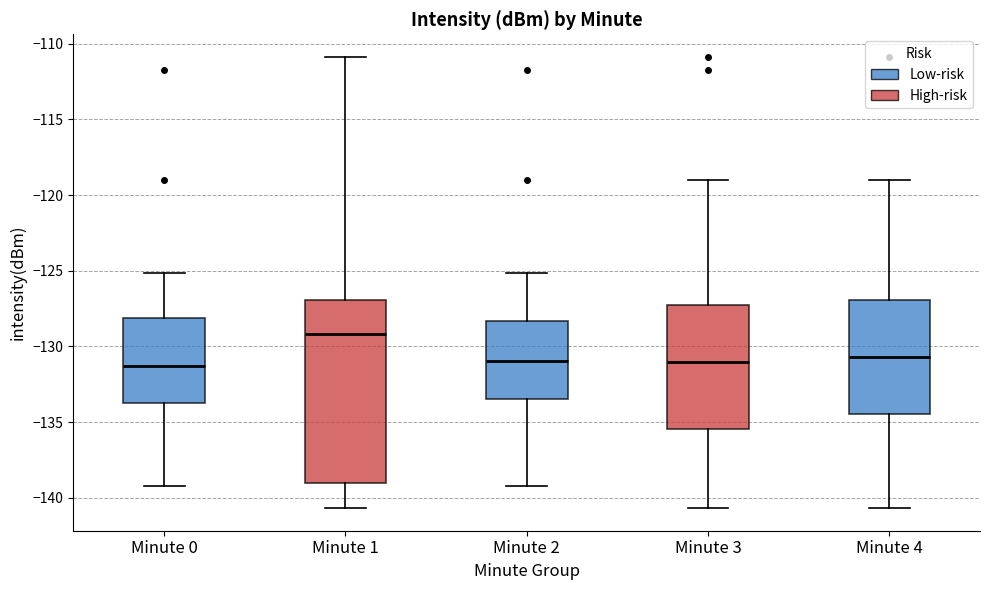

Reading left to right, read every box against the y-axis: the position of its median line, the range the box covers, and the ends of its whiskers. The values are not printed on the chart, so give them approximately, as read against the axis.

Minute 0: median -131.5, box -133.5 to -128.0, whiskers -139.0 to -125.0
Minute 1: median -129.0, box -139.0 to -127.0, whiskers -140.5 to -111.0
Minute 2: median -131.0, box -133.5 to -128.5, whiskers -139.0 to -125.0
Minute 3: median -131.0, box -135.5 to -127.5, whiskers -140.5 to -119.0
Minute 4: median -130.5, box -134.5 to -127.0, whiskers -140.5 to -119.0